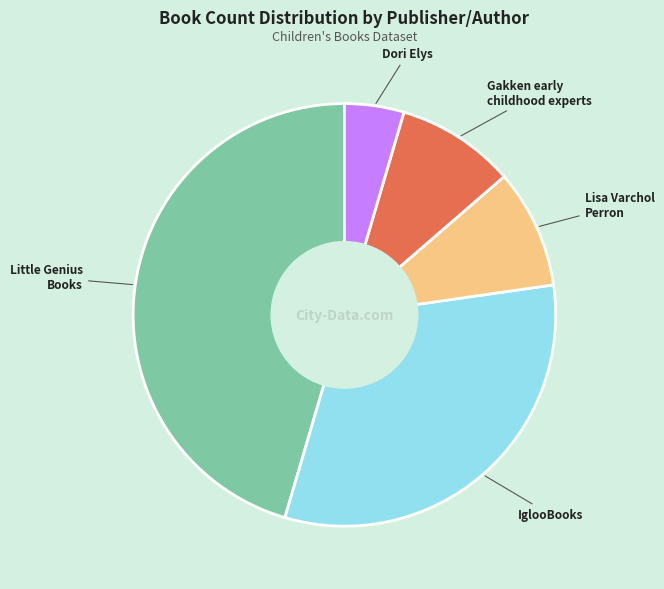

How many segments does this pie chart have?

5